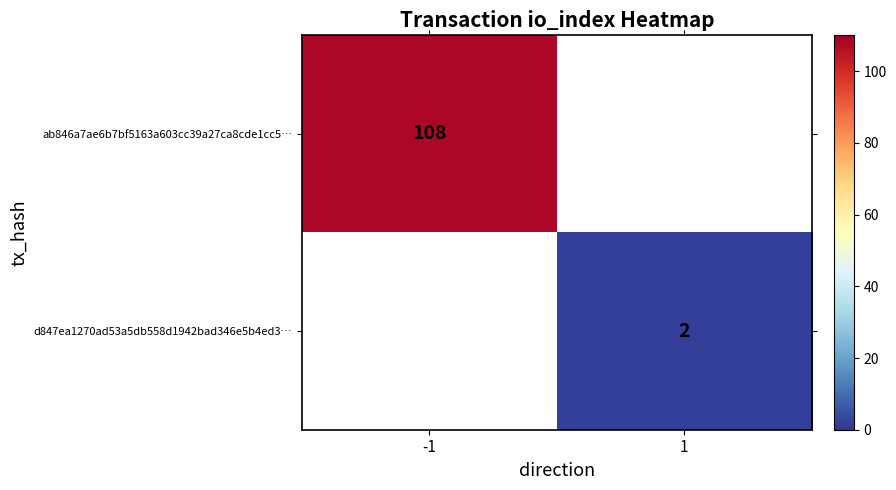

Which has a higher value, 1 or -1?

-1